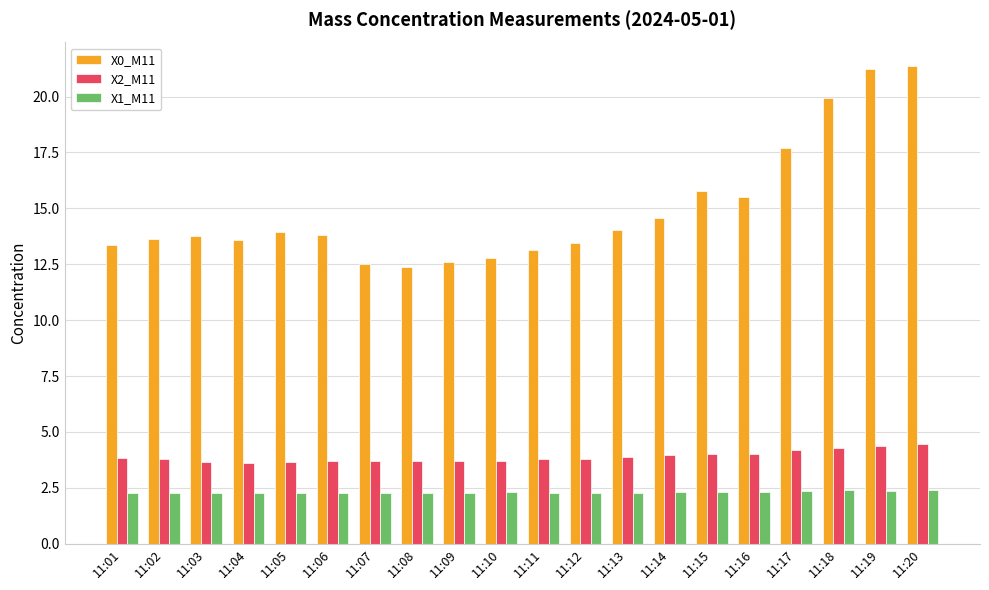

What is the sum of the X1_M11 values at 11:06 and 11:17?

4.6